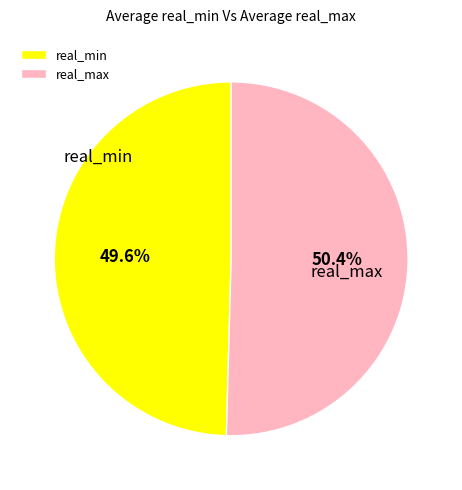

Count the number of slices in the pie.

2